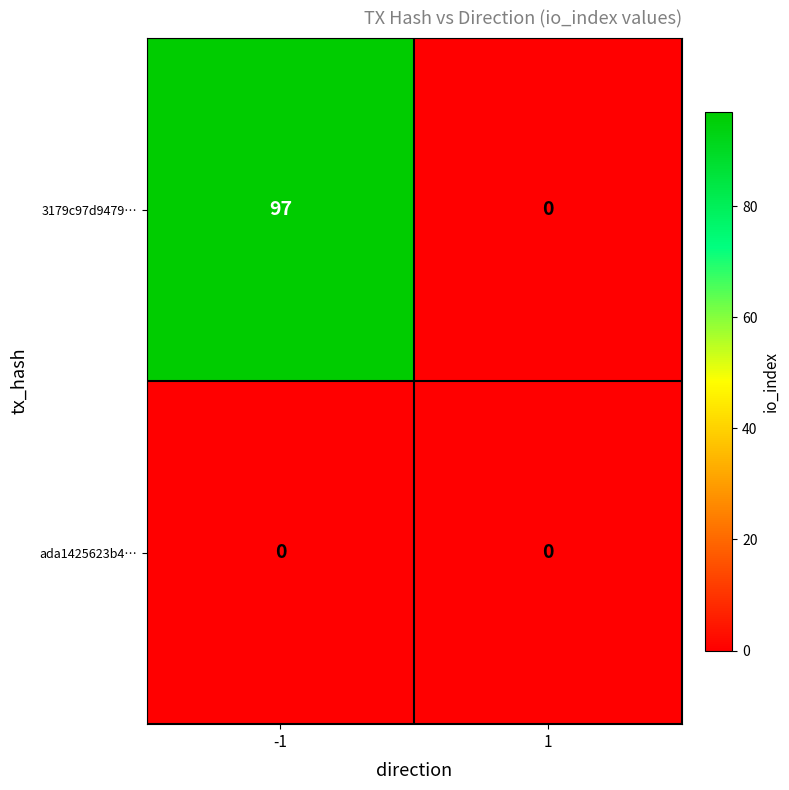

True or false: 3179c97d9479… has a value of 57 at 1.

False